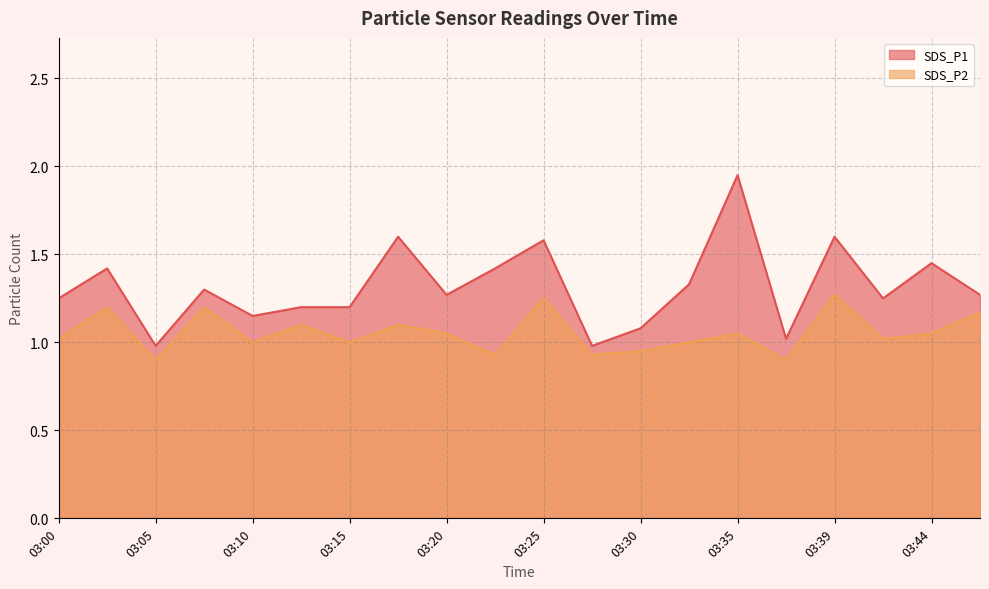

At which label does SDS_P1 reach its minimum?

03:05